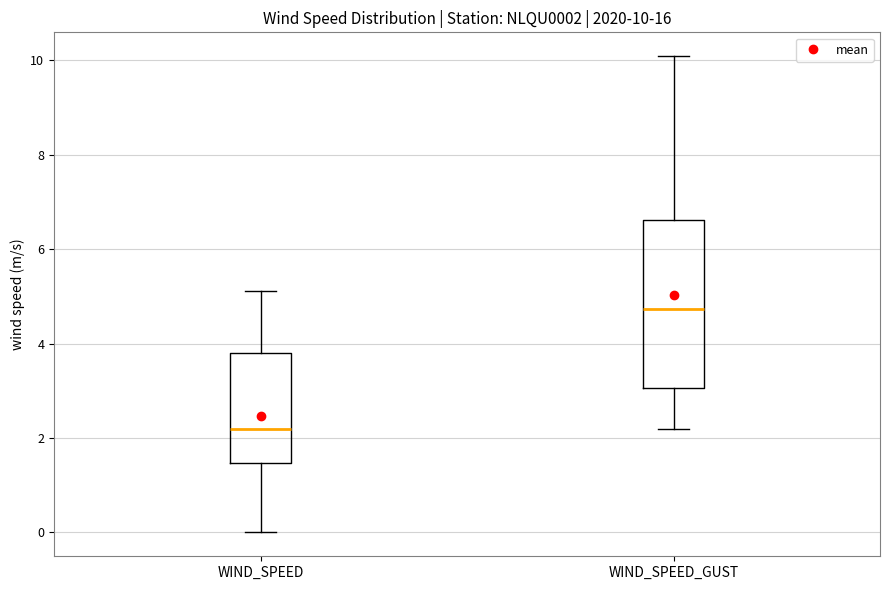

Which box's median line is the highest?

WIND_SPEED_GUST